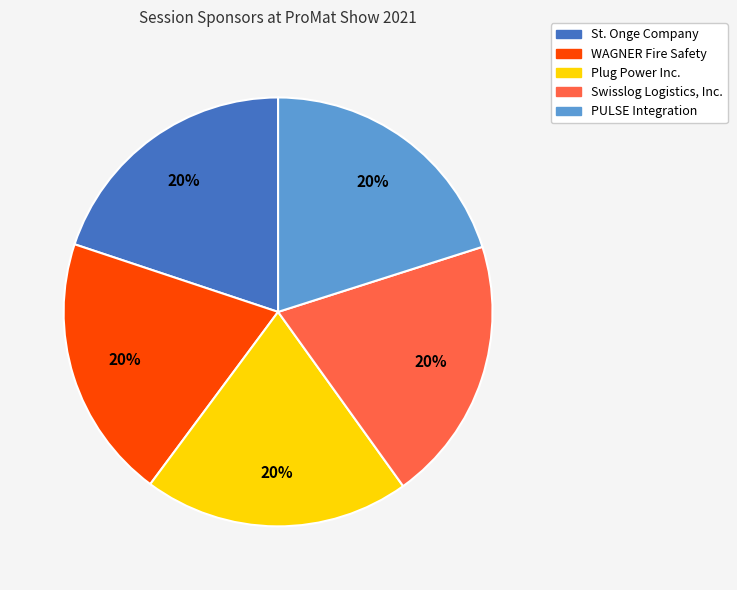

To the nearest percent, what is the combined percentage of WAGNER Fire Safety and PULSE Integration?

40%